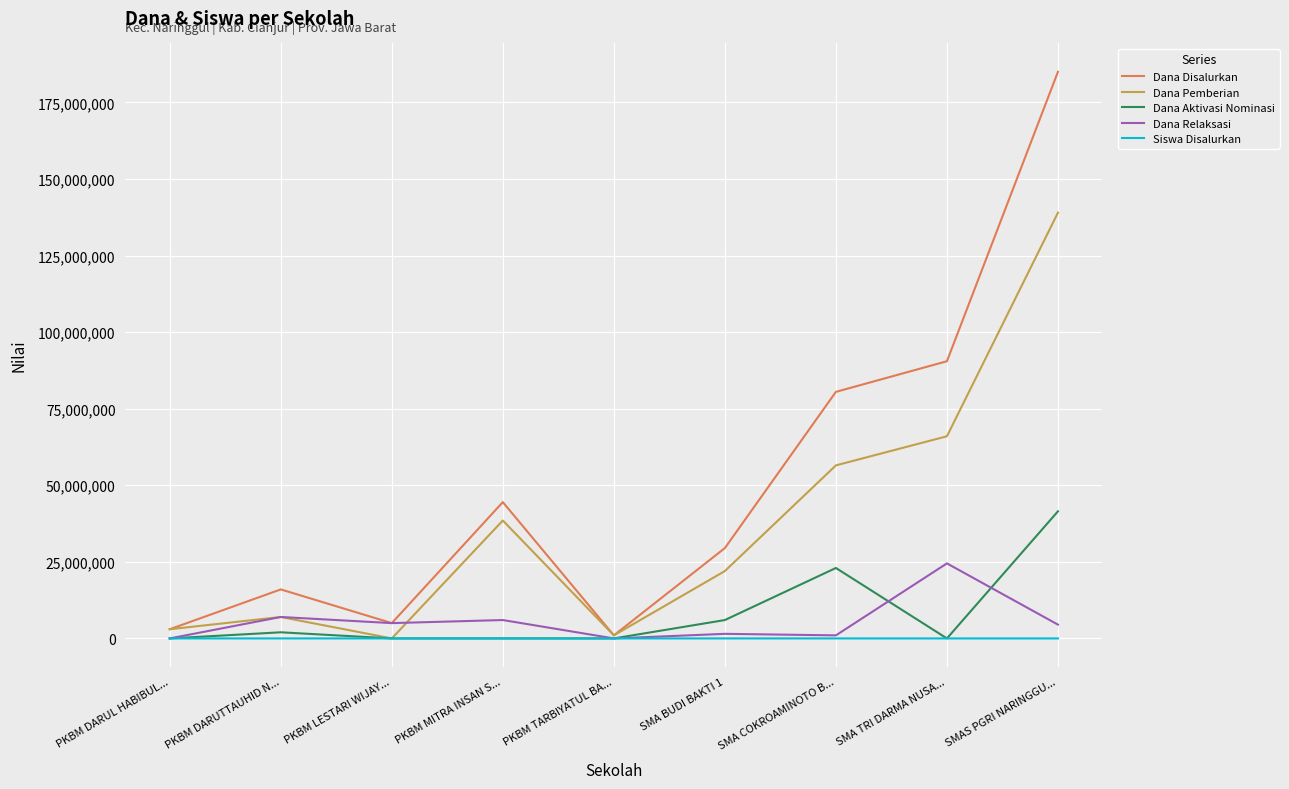

List the series in order of their peak value, lowest first.

Siswa Disalurkan, Dana Relaksasi, Dana Aktivasi Nominasi, Dana Pemberian, Dana Disalurkan